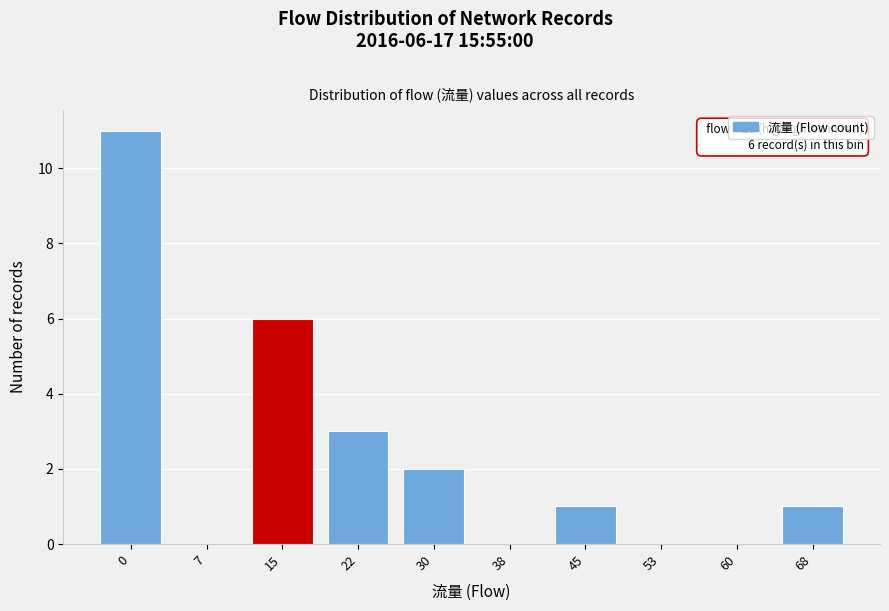

Reading left to right, list all the values displayed in this chart.

0=11	7=0	15=6	22=3	30=2	38=0	45=1	53=0	60=0	68=1